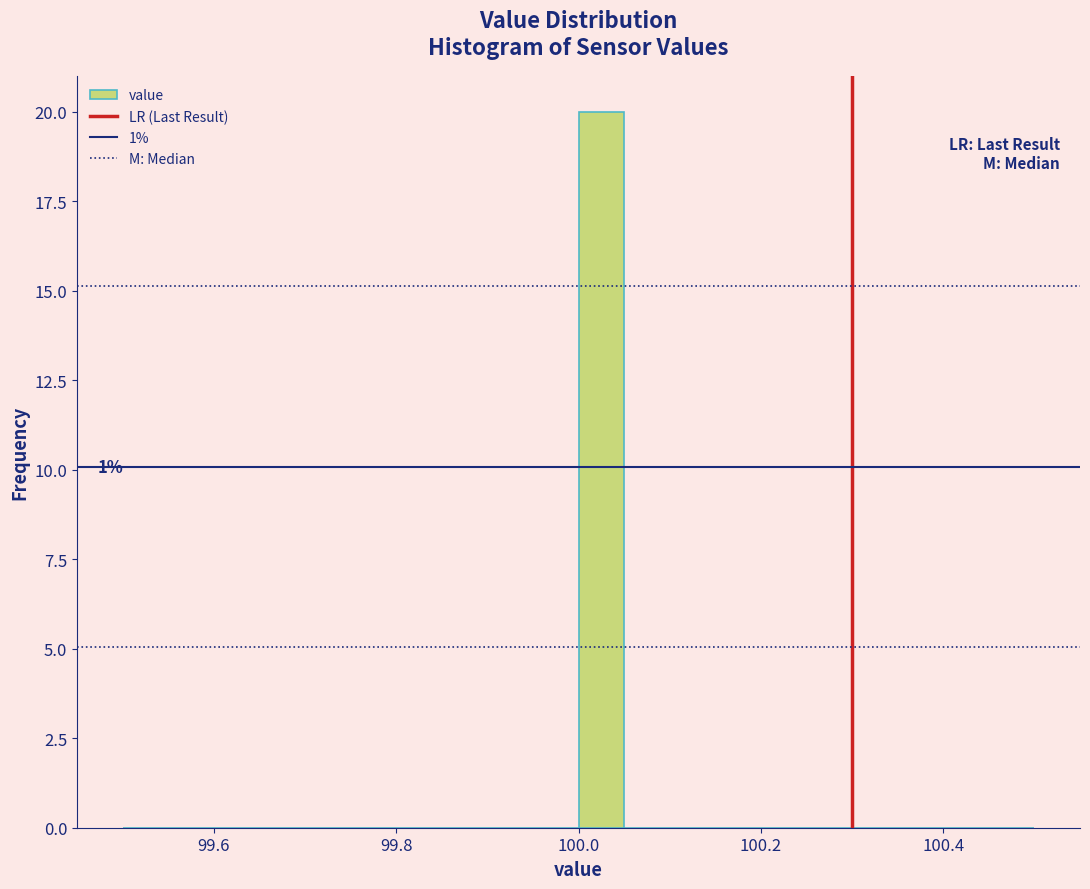

Around what value on the x-axis is the tallest bar? Give the approximate position of its centre, as read against the axis.

100.02